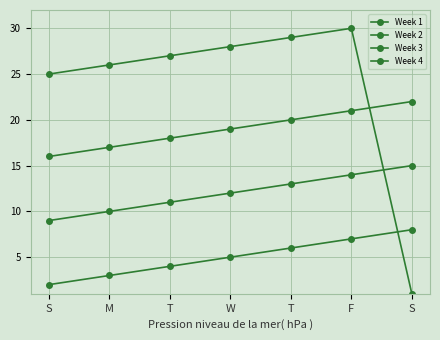

List the series in order of their peak value, lowest first.

Week 2, Week 3, Week 4, Week 1